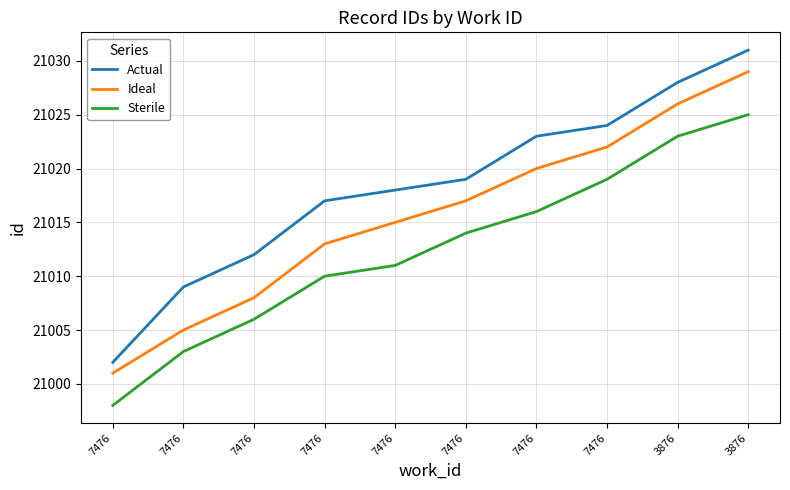

Which series has the largest total across all categories?

Actual